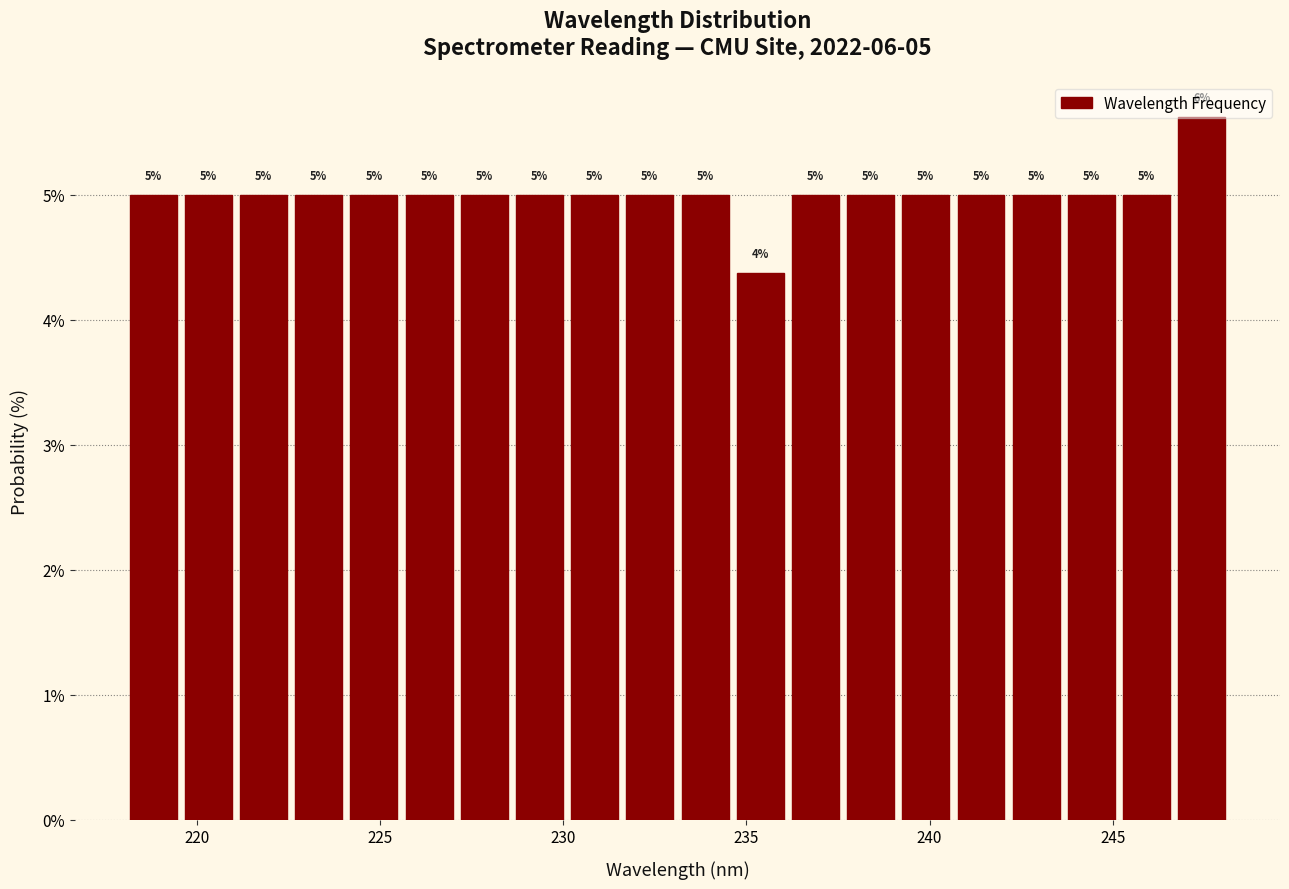

Around what value on the x-axis is the tallest bar? Give the approximate position of its centre, as read against the axis.

247.5